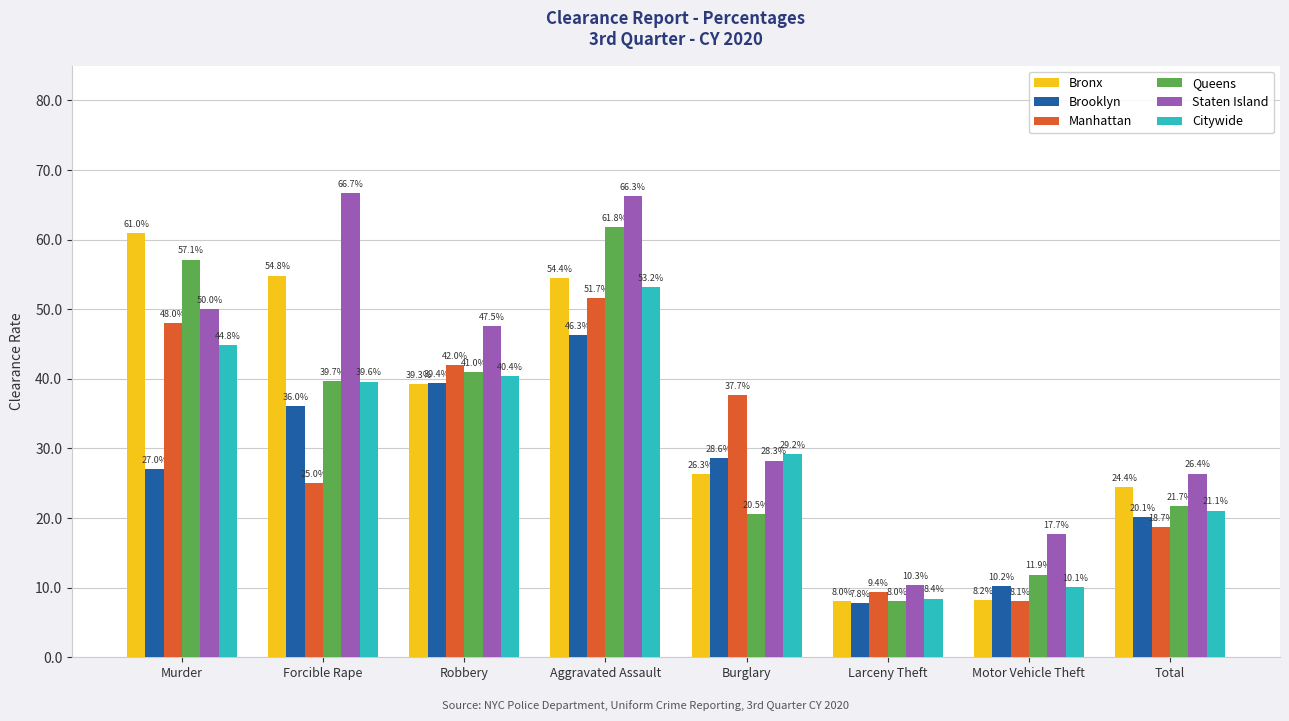

Which category has the lowest value in the Bronx series?

Larceny Theft